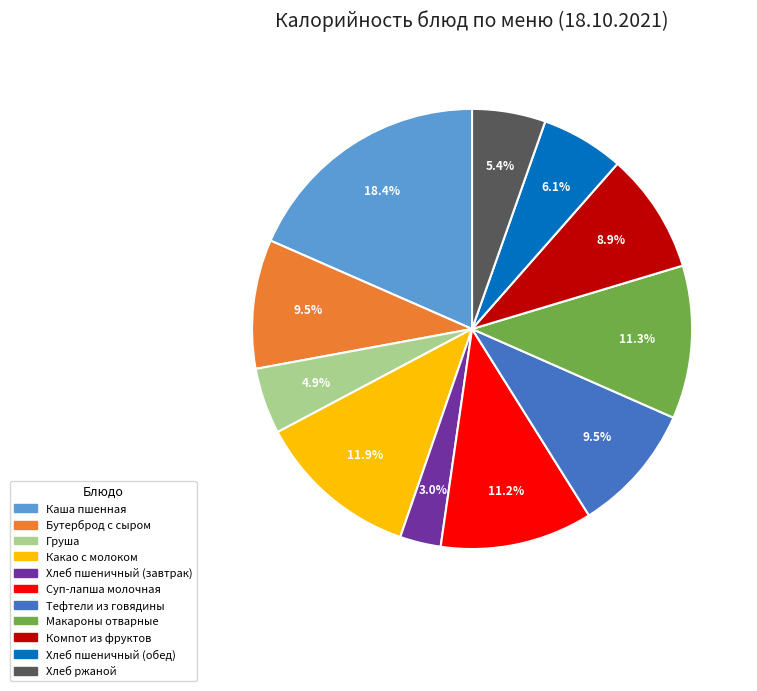

How many slices are in this pie chart?

11